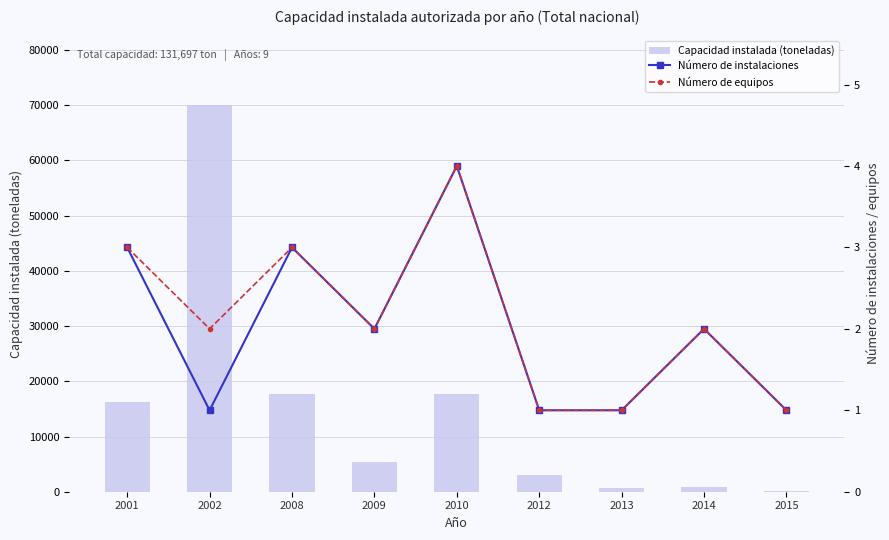

Reading left to right, what are all the values shown in this chart?

Capacidad instalada (toneladas): 2001=16171	2002=70000	2008=17782	2009=5439	2010=17644	2012=3066	2013=624	2014=874	2015=97
Número de instalaciones: 2001=3	2002=1	2008=3	2009=2	2010=4	2012=1	2013=1	2014=2	2015=1
Número de equipos: 2001=3	2002=2	2008=3	2009=2	2010=4	2012=1	2013=1	2014=2	2015=1